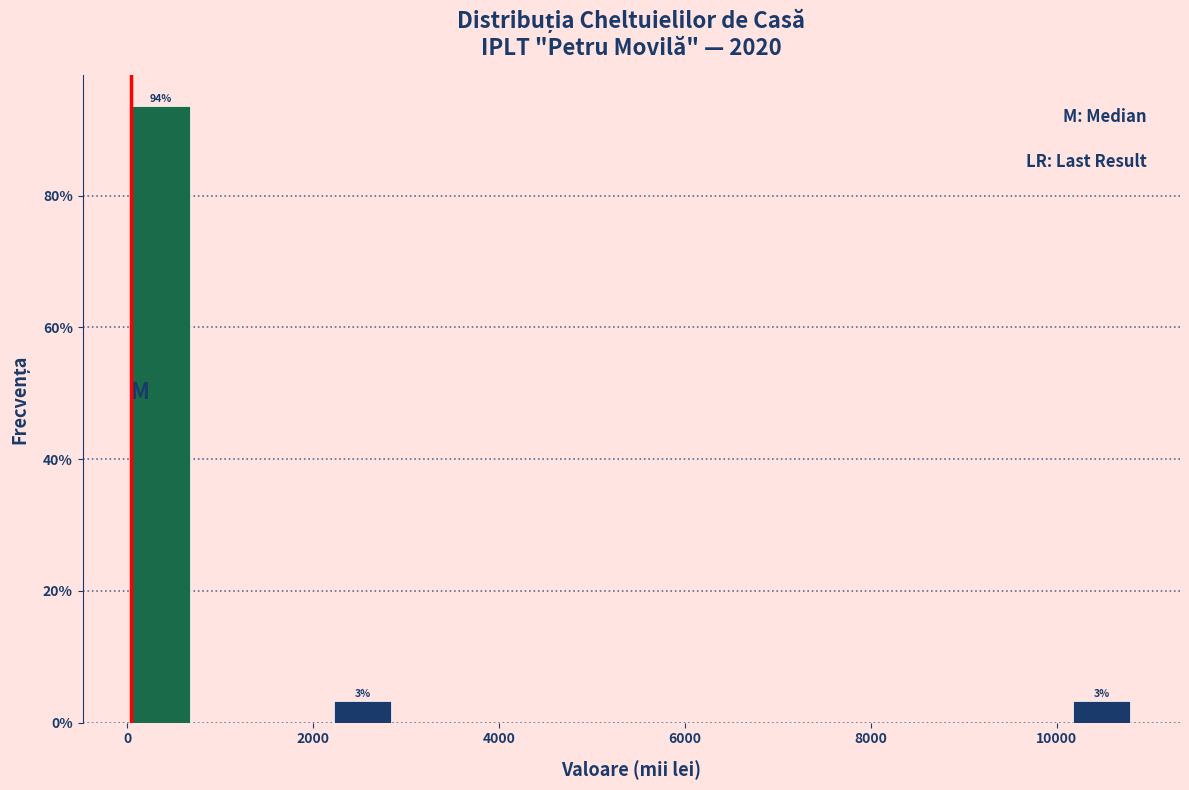

Around what value on the x-axis is the tallest bar? Give the approximate position of its centre, as read against the axis.

400